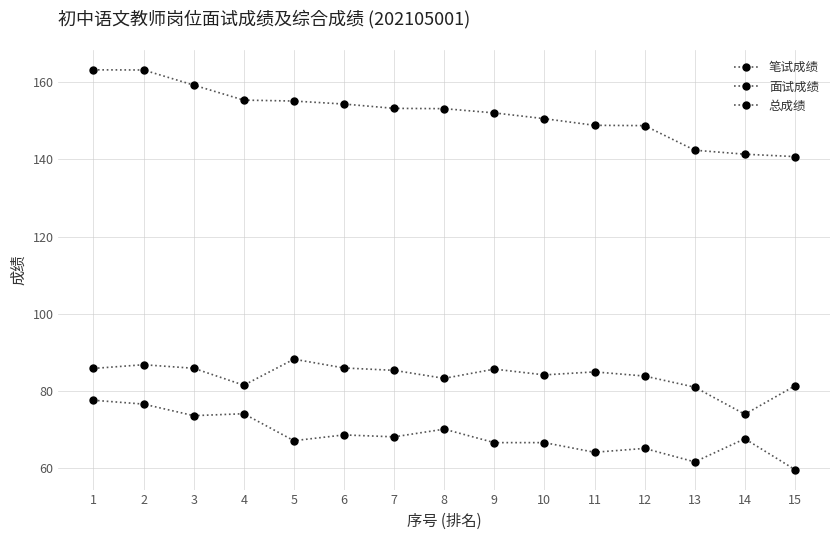

Where is the first local maximum for 面试成绩?

2